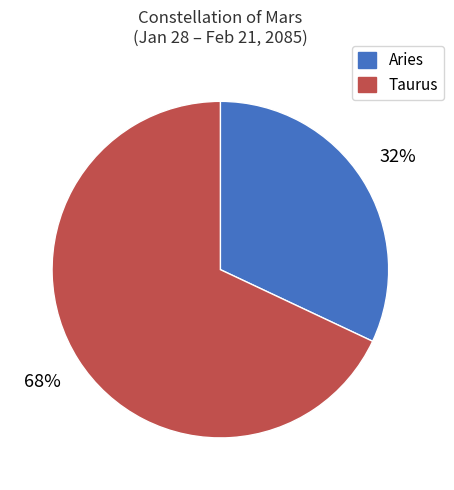

What percentage is the Taurus slice, to the nearest percent?

68%